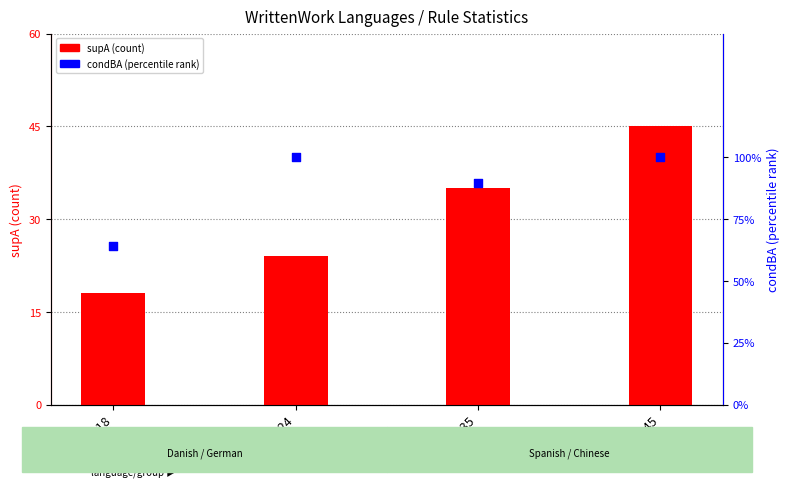

Which series reaches the minimum Y coordinate?

condBA (percentile)